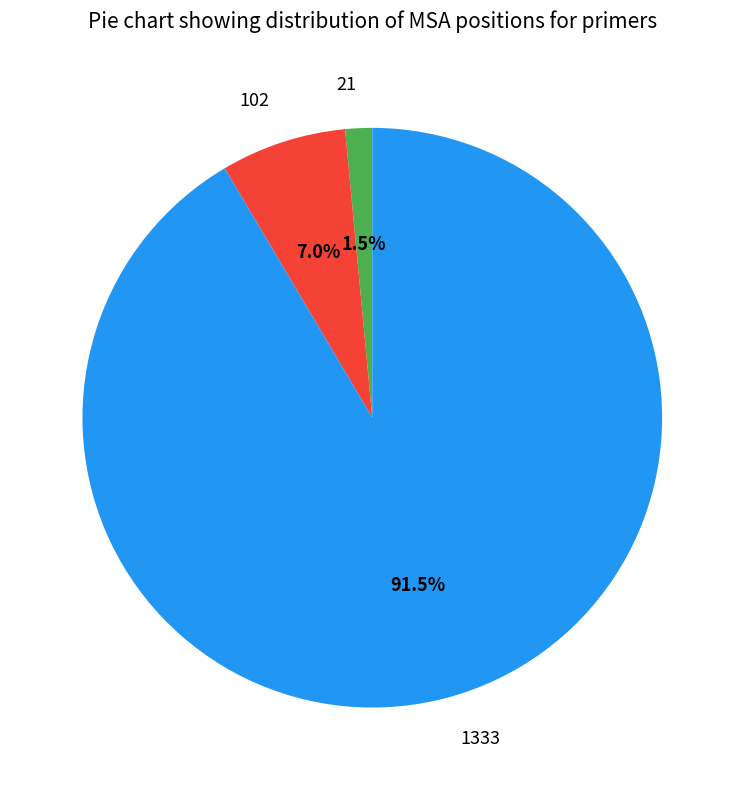

To the nearest percent, what is the average slice percentage?

33%